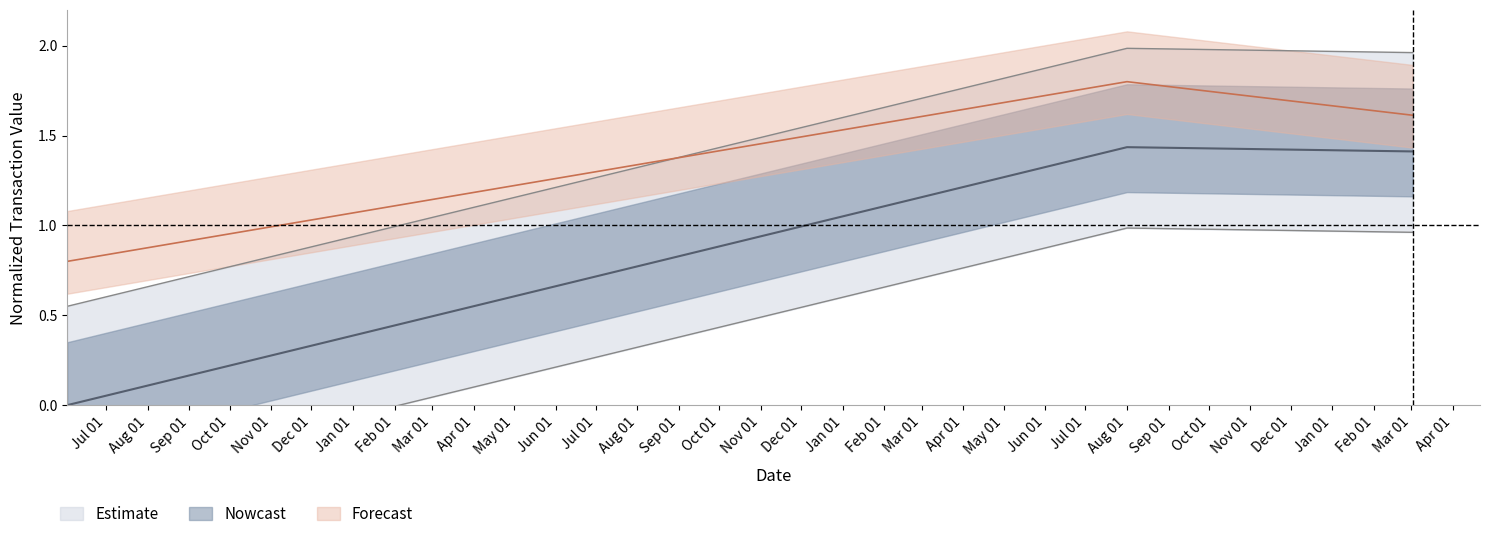

What is the value of the sharesOwnedFollowingTransaction point at the 3rd from the left?

1.4